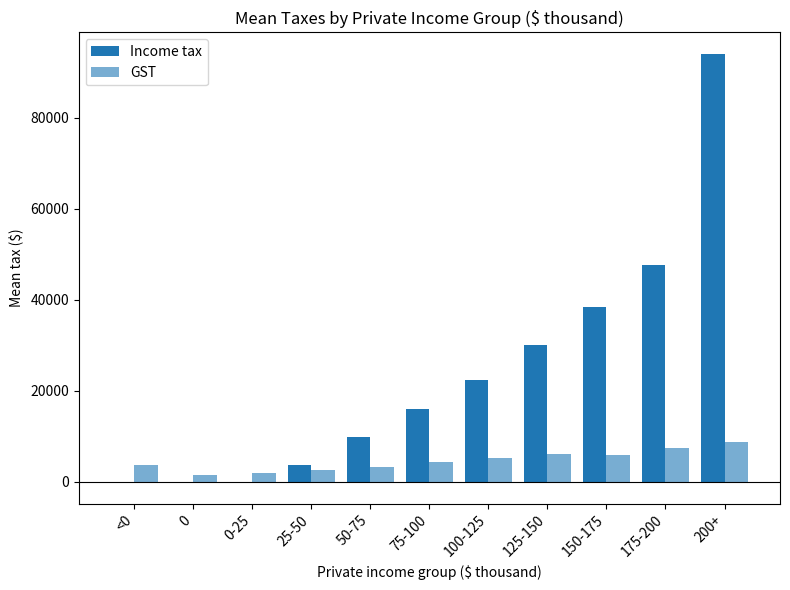

At which category is the sum across all series the highest?

200+